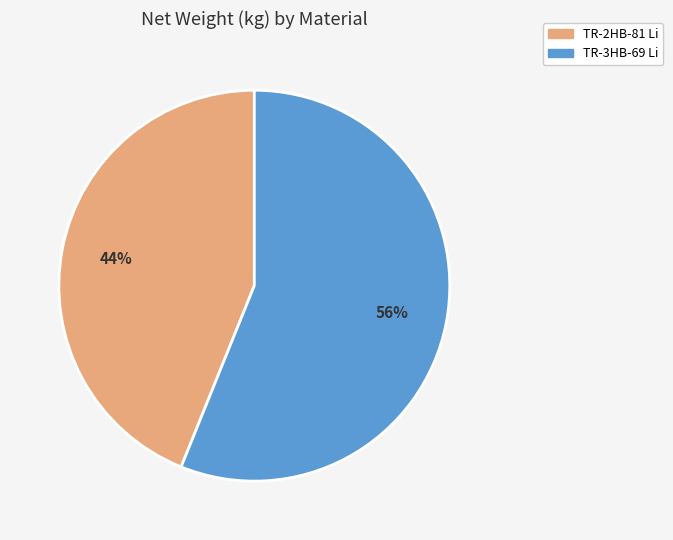

Is it true that TR-3HB-69 Li is 56% of the pie?

True